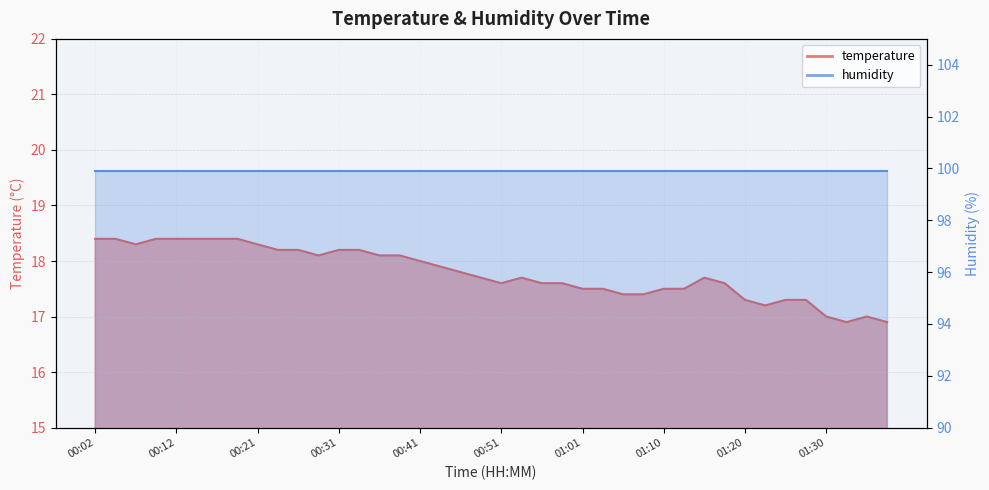

Reading left to right, extract all data points from this chart.

00:02=18.4	00:04=18.4	00:07=18.3	00:09=18.4	00:12=18.4	00:14=18.4	00:17=18.4	00:19=18.4	00:21=18.3	00:24=18.2	00:26=18.2	00:29=18.1	00:31=18.2	00:34=18.2	00:36=18.1	00:38=18.1	00:41=18.0	00:43=17.9	00:46=17.8	00:48=17.7	00:51=17.6	00:53=17.7	00:56=17.6	00:58=17.6	01:01=17.5	01:03=17.5	01:05=17.4	01:08=17.4	01:10=17.5	01:13=17.5	01:15=17.7	01:18=17.6	01:20=17.3	01:23=17.2	01:25=17.3	01:28=17.3	01:30=17.0	01:33=16.9	01:35=17.0	01:37=16.9